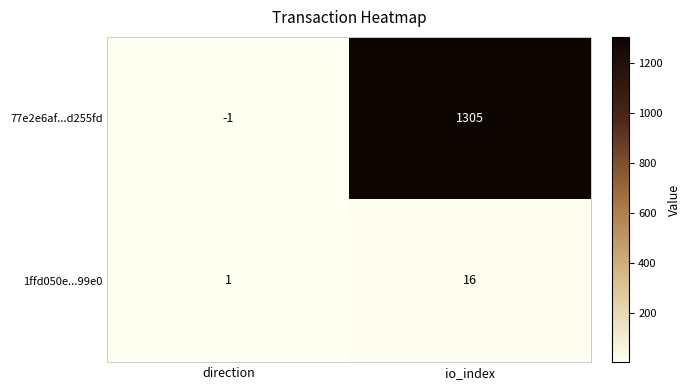

At io_index, list the series in order from smallest to largest.

1ffd050e...99e0, 77e2e6af...d255fd